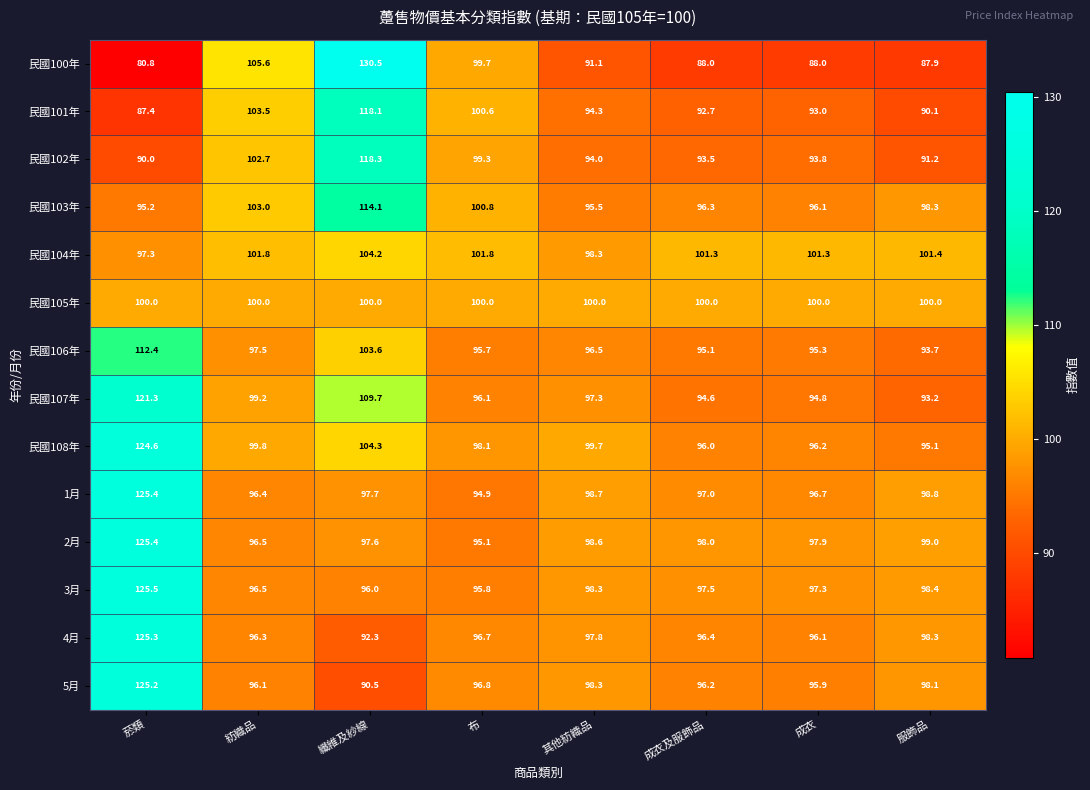

What is the difference between the second highest and minimum values in the 民國101年 series?

16.1